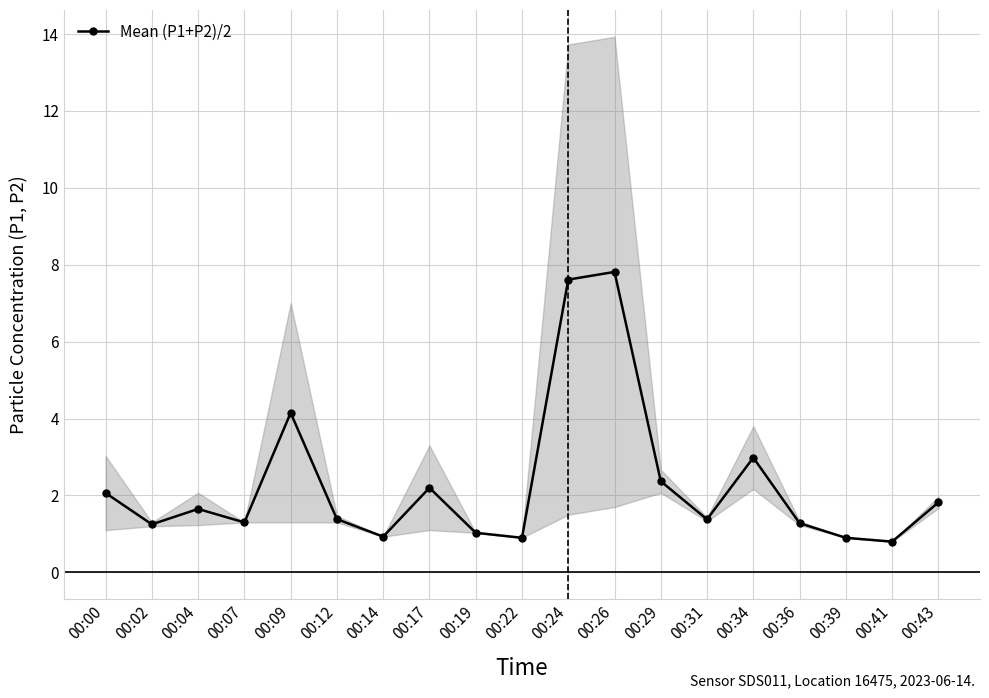

Rank the categories by value from lowest to highest.

00:41, 00:22, 00:39, 00:14, 00:19, 00:02, 00:36, 00:07, 00:31, 00:12, 00:04, 00:43, 00:00, 00:17, 00:29, 00:34, 00:09, 00:24, 00:26